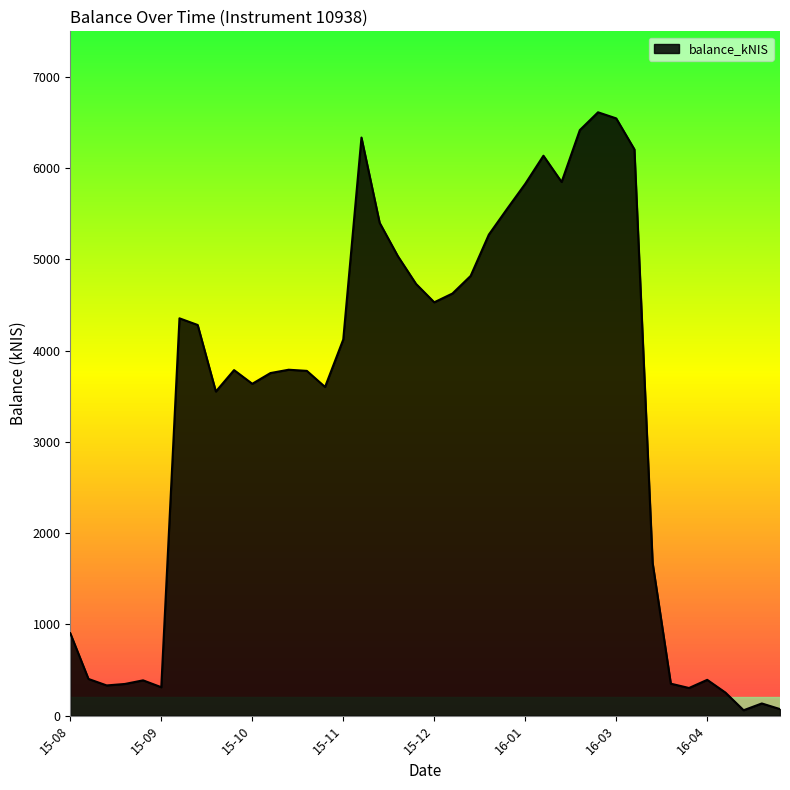

What is the greatest value displayed?

6612.8